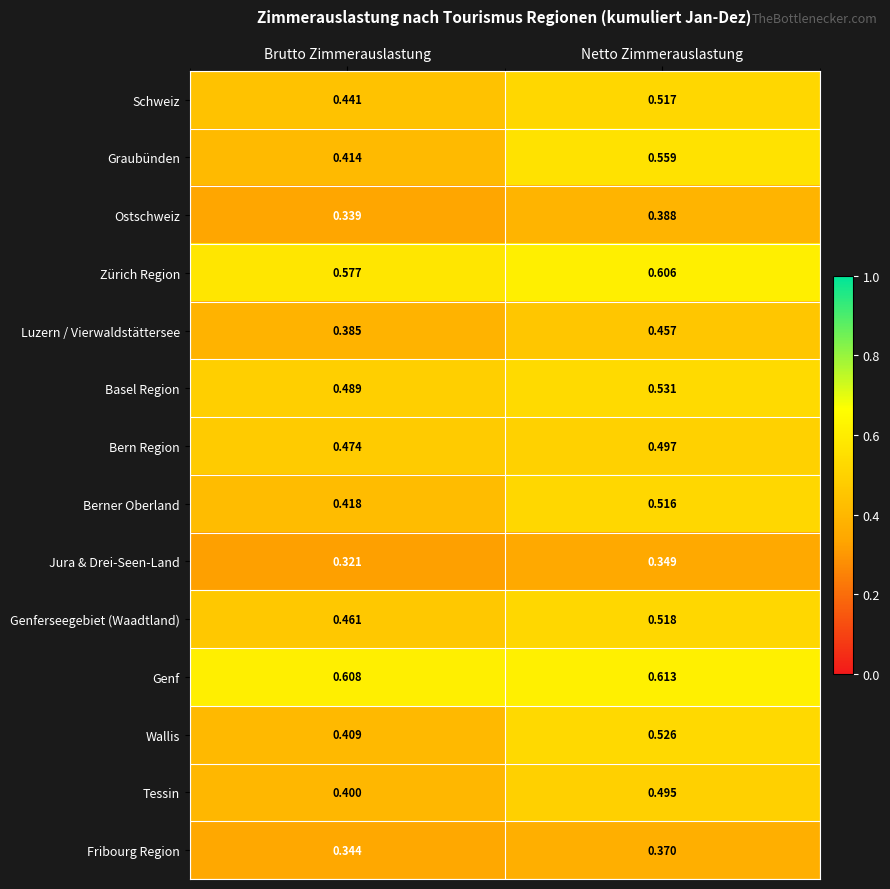

Which series has the largest total across all categories?

Genf